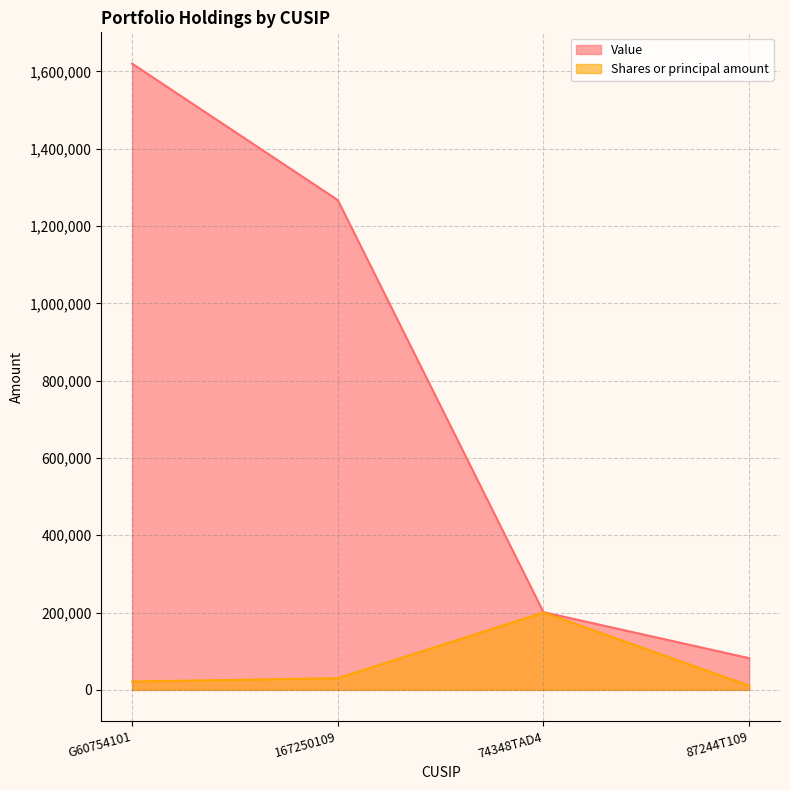

Which category has the highest value in the Value series?

G60754101